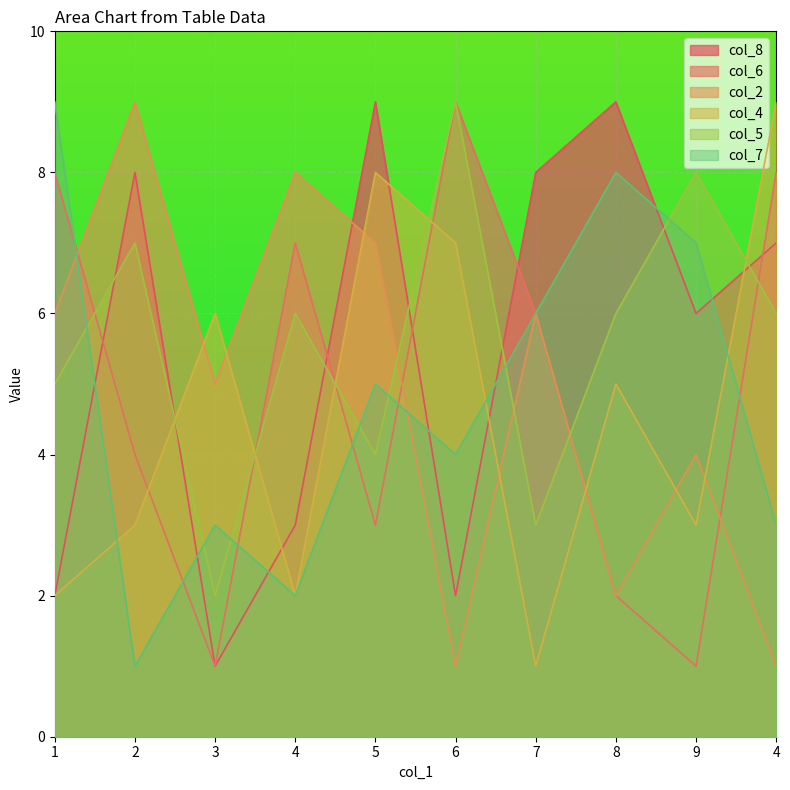

Between 7 and 4, which is larger?

7